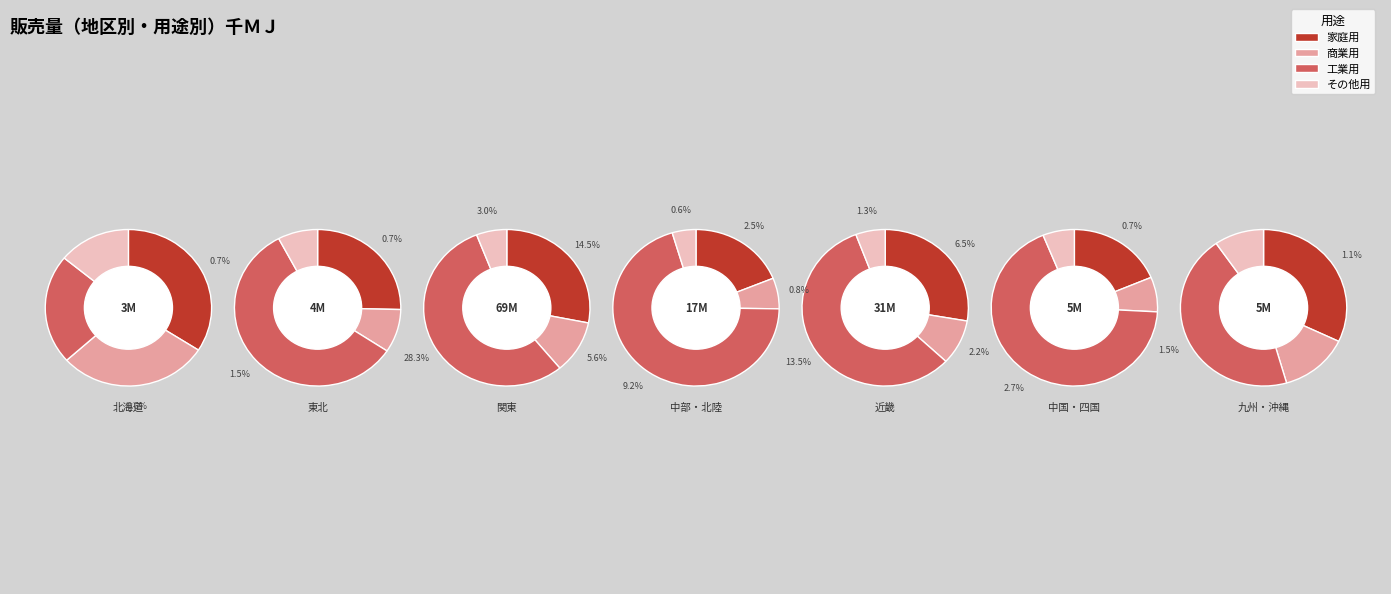

Approximately how many times larger is the value at 商業用 compared to その他用?

1.7